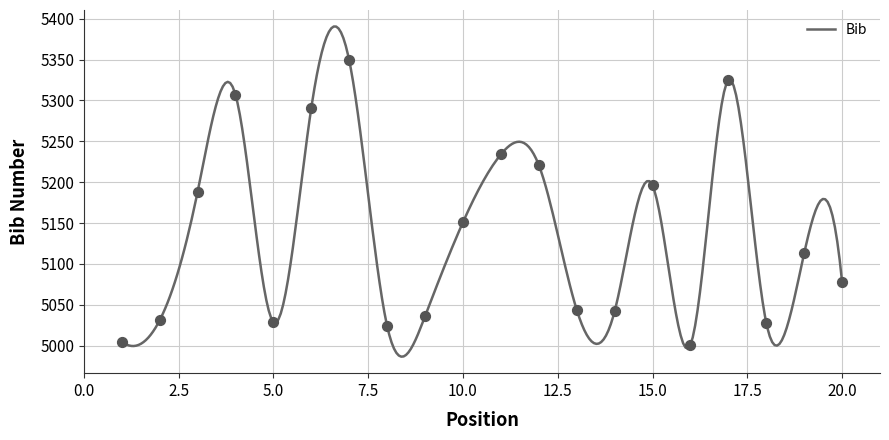

Which has a higher value, 11 or 15?

11